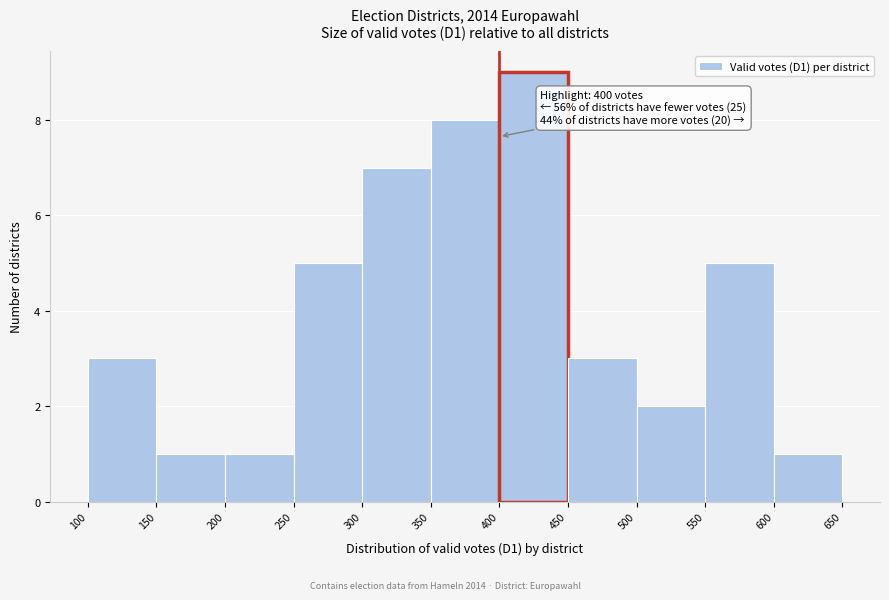

Over which range of the x-axis is the bar tallest?

400 to 450